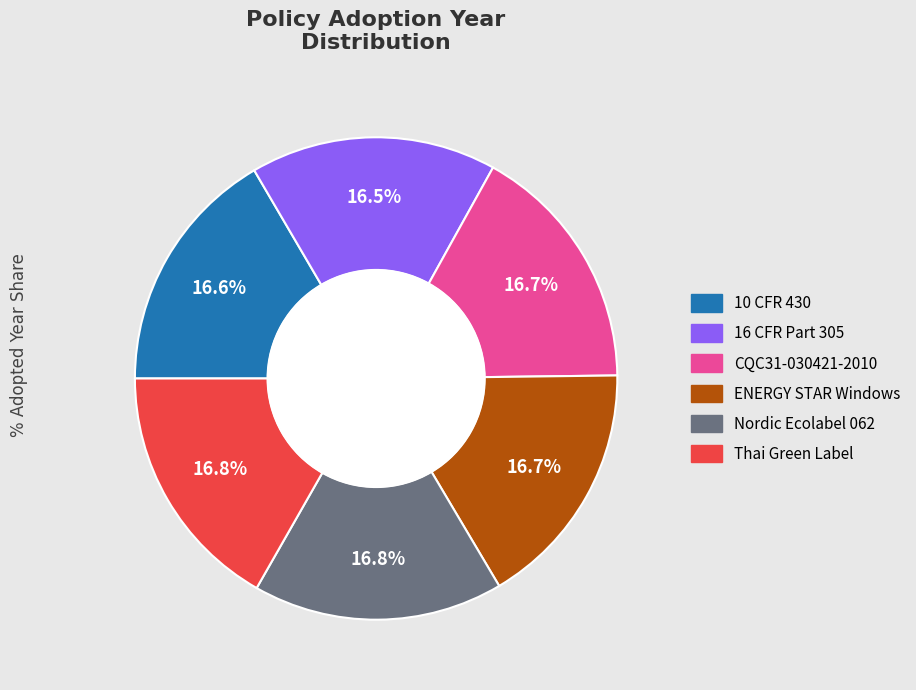

Do Nordic Ecolabel 062 and Thai Green Label together represent more than half of the pie?

No